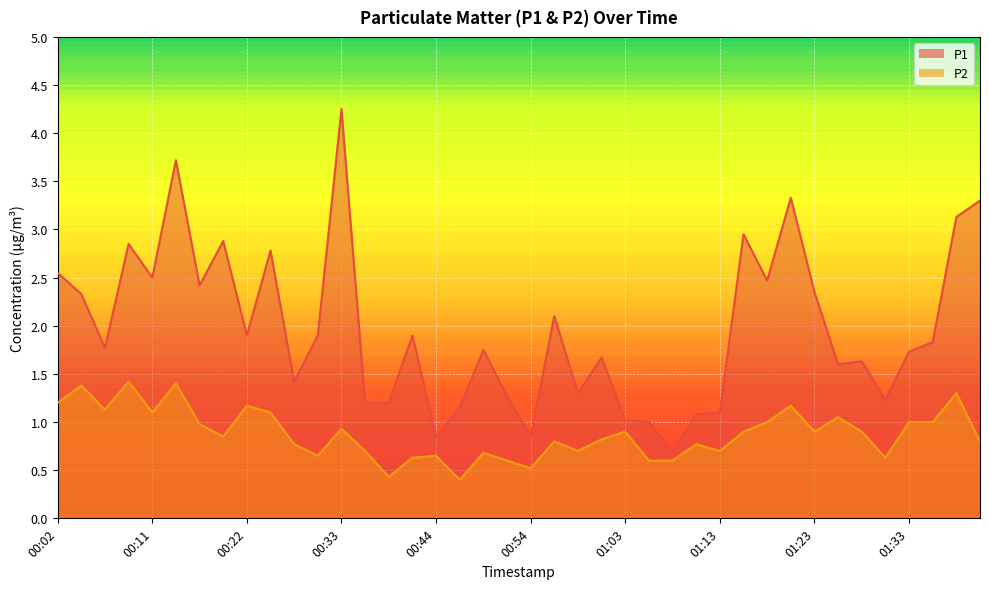

Which label corresponds to the smallest value in the chart?

00:46